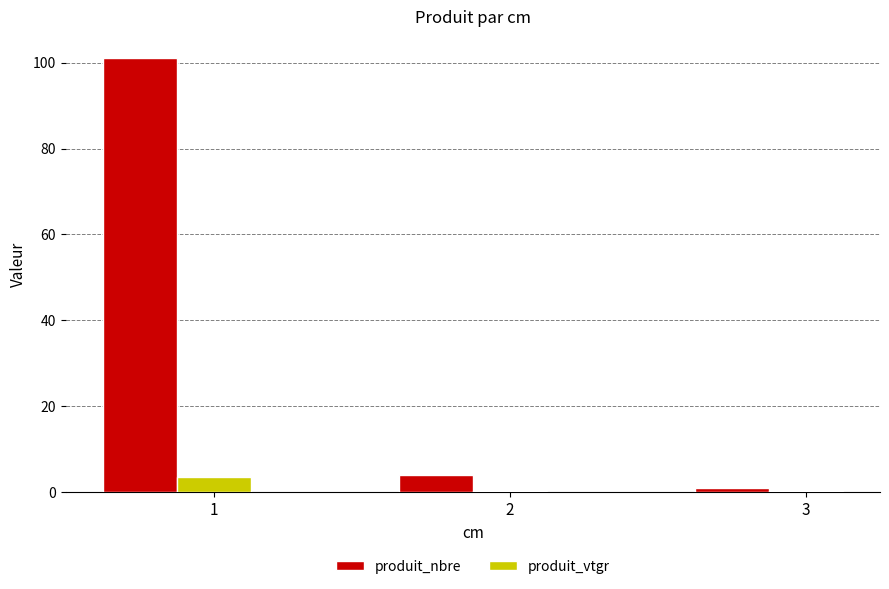

Which series has the largest total across all categories?

produit_nbre